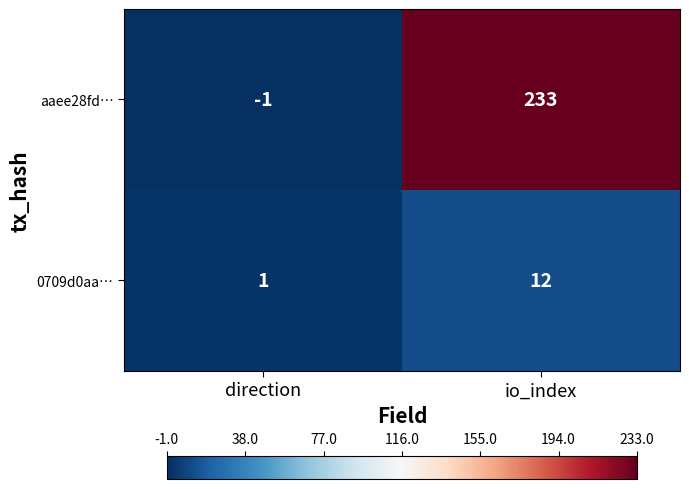

Which series has the largest total across all categories?

aaee28fd…